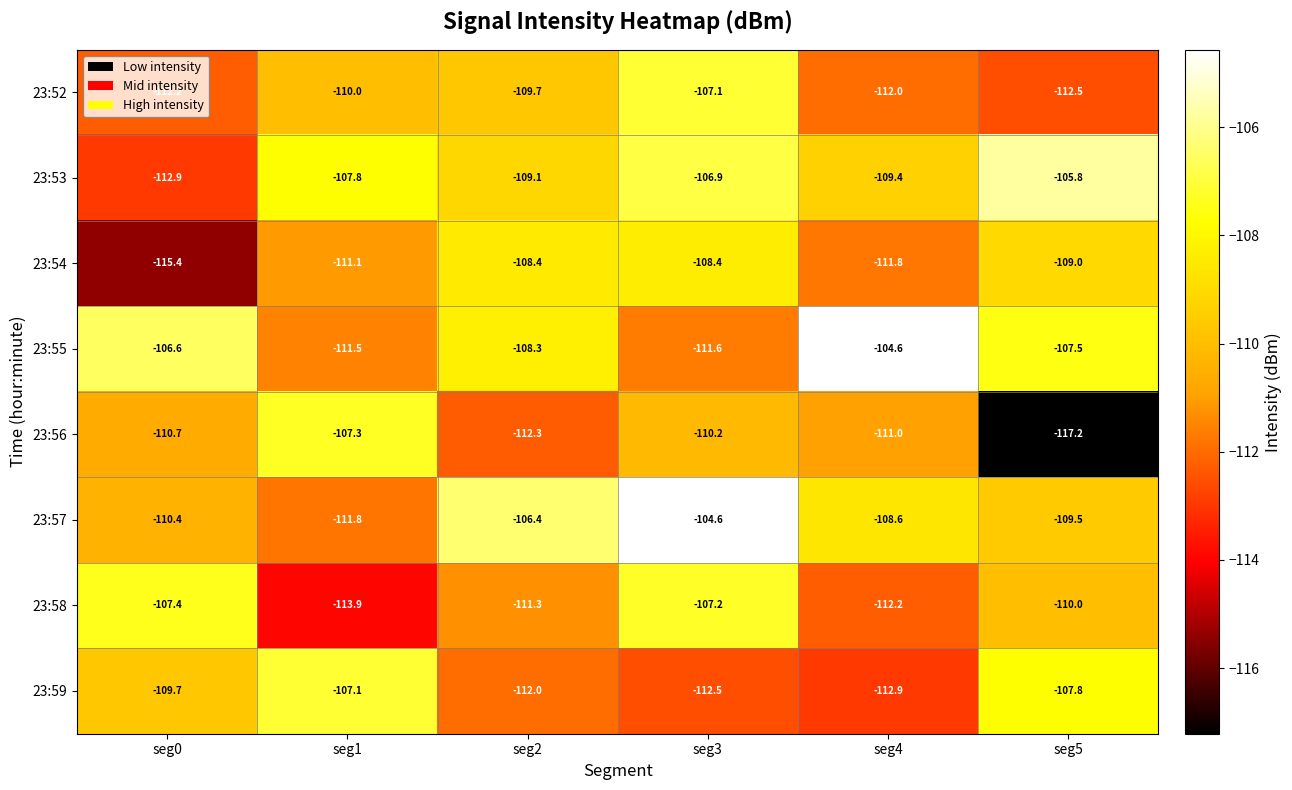

What is the lowest value of the 23:55 series?

-111.6